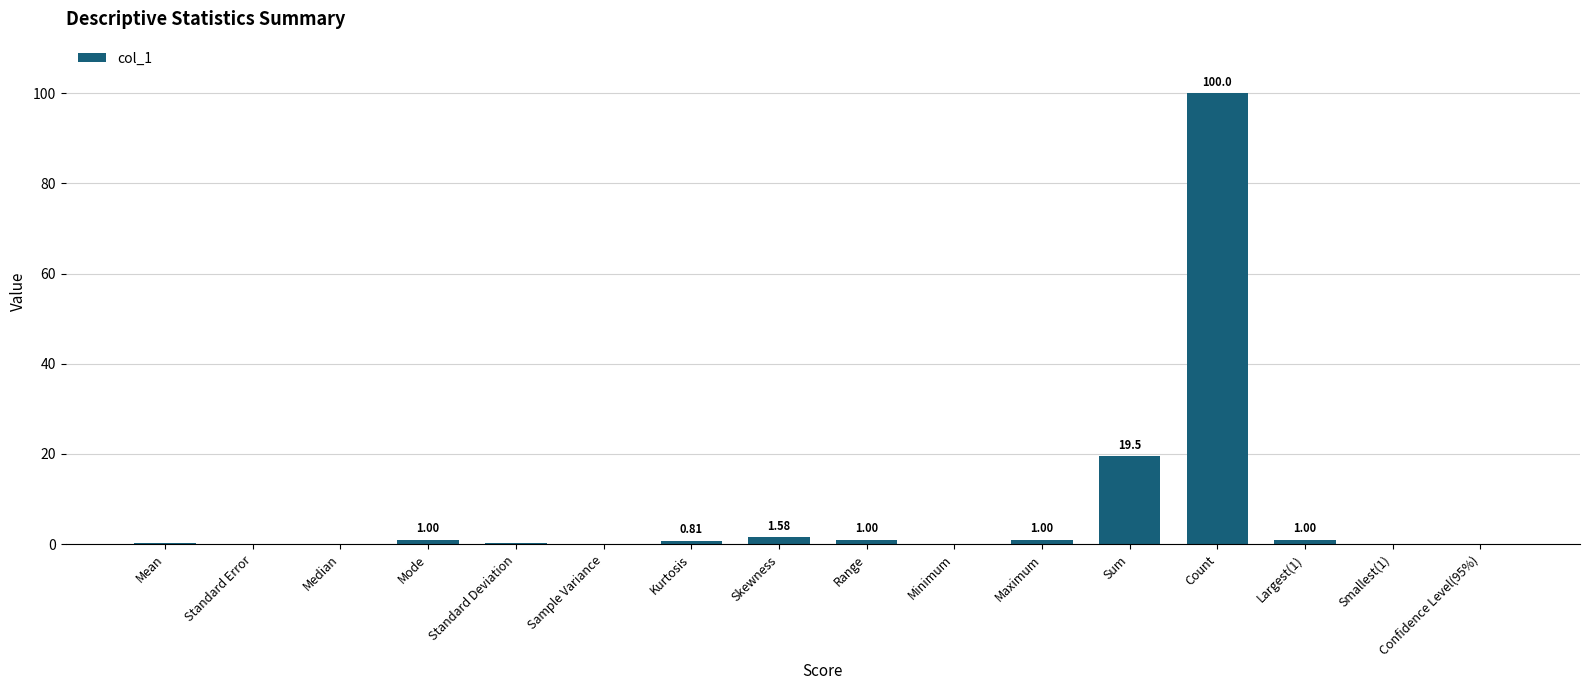

Between Mean and Standard Deviation, which is larger?

Standard Deviation